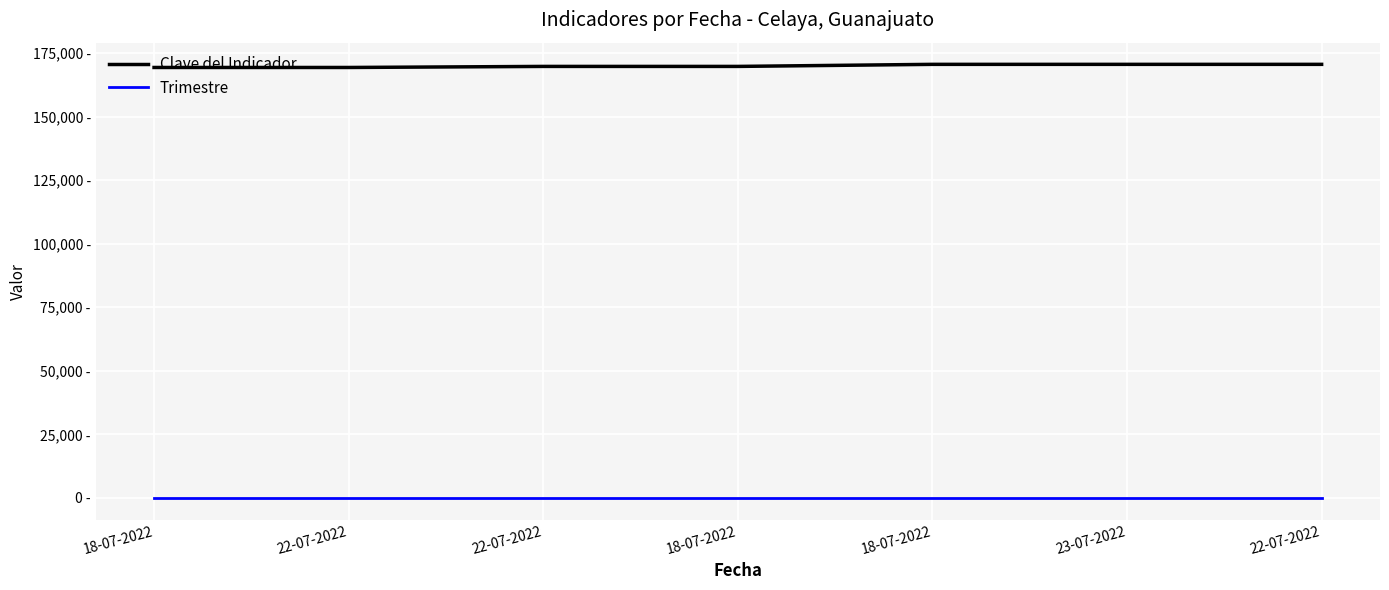

True or false: Trimestre and Clave del Indicador intersect in this chart.

False